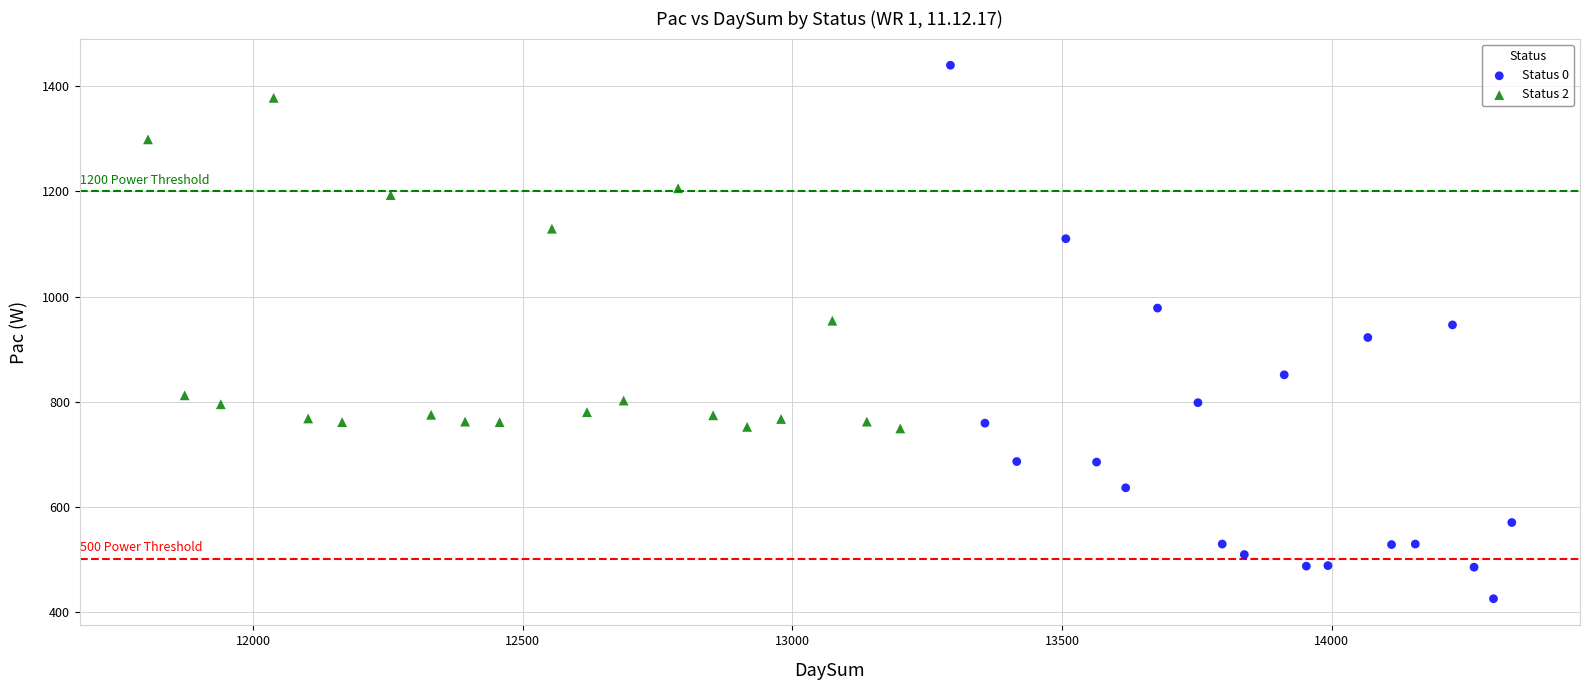

Which series has the largest Y range (max minus min)?

Status 0